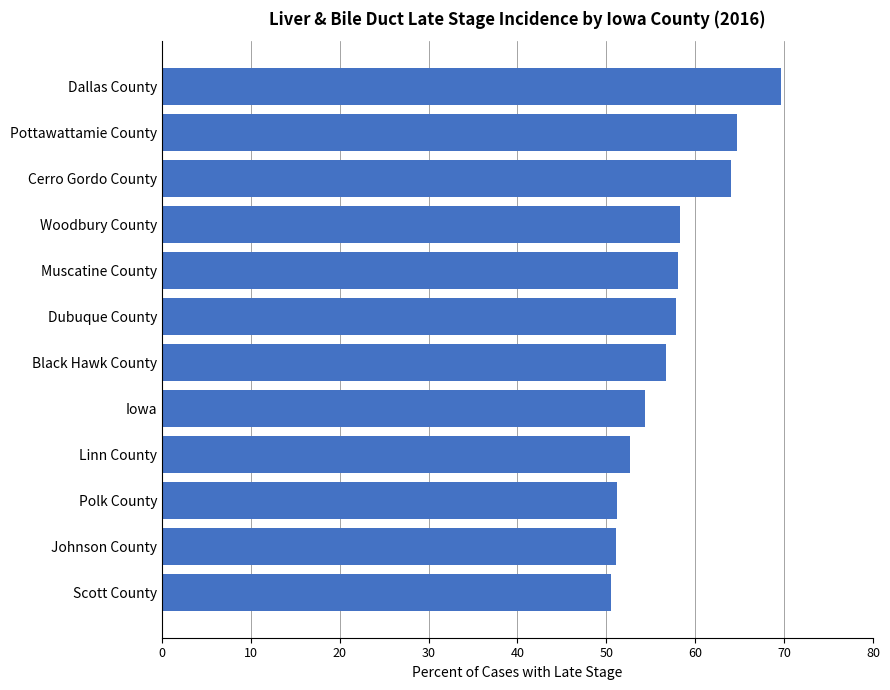

What is the smallest value displayed?

50.5